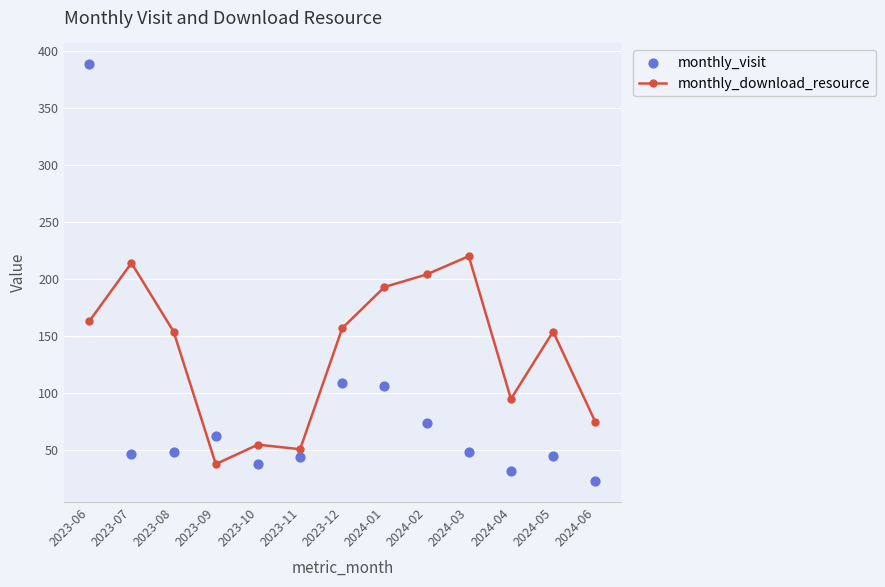

Is the value of monthly_download_resource at 2024-05 greater than the value of monthly_visit at 2024-01?

Yes